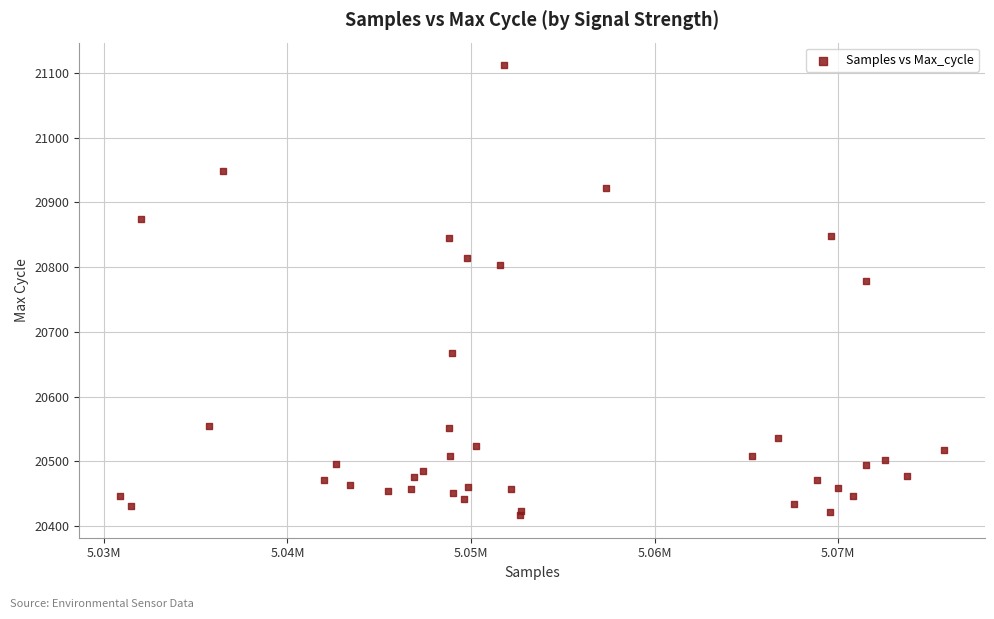

What Y value in the scatter plot is closest to 20764?

20778